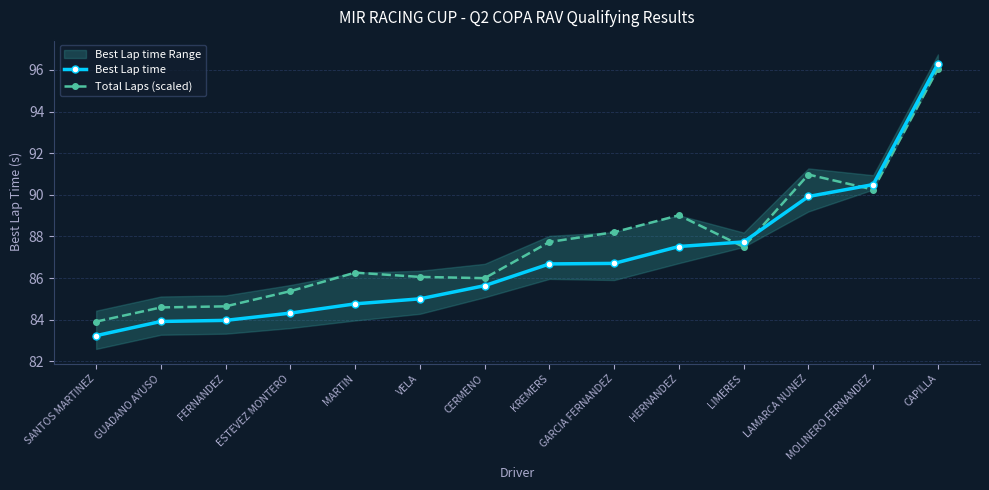

Reading left to right, transcribe all the data shown in this chart.

Best Lap time: 83.2	83.9	84.0	84.3	84.8	85.0	85.6	86.7	86.7	87.5	87.7	89.9	90.5	96.3
Total Laps (scaled): 83.9	84.6	84.6	85.4	86.3	86.1	86.0	87.7	88.2	89.0	87.5	91.0	90.3	96.1